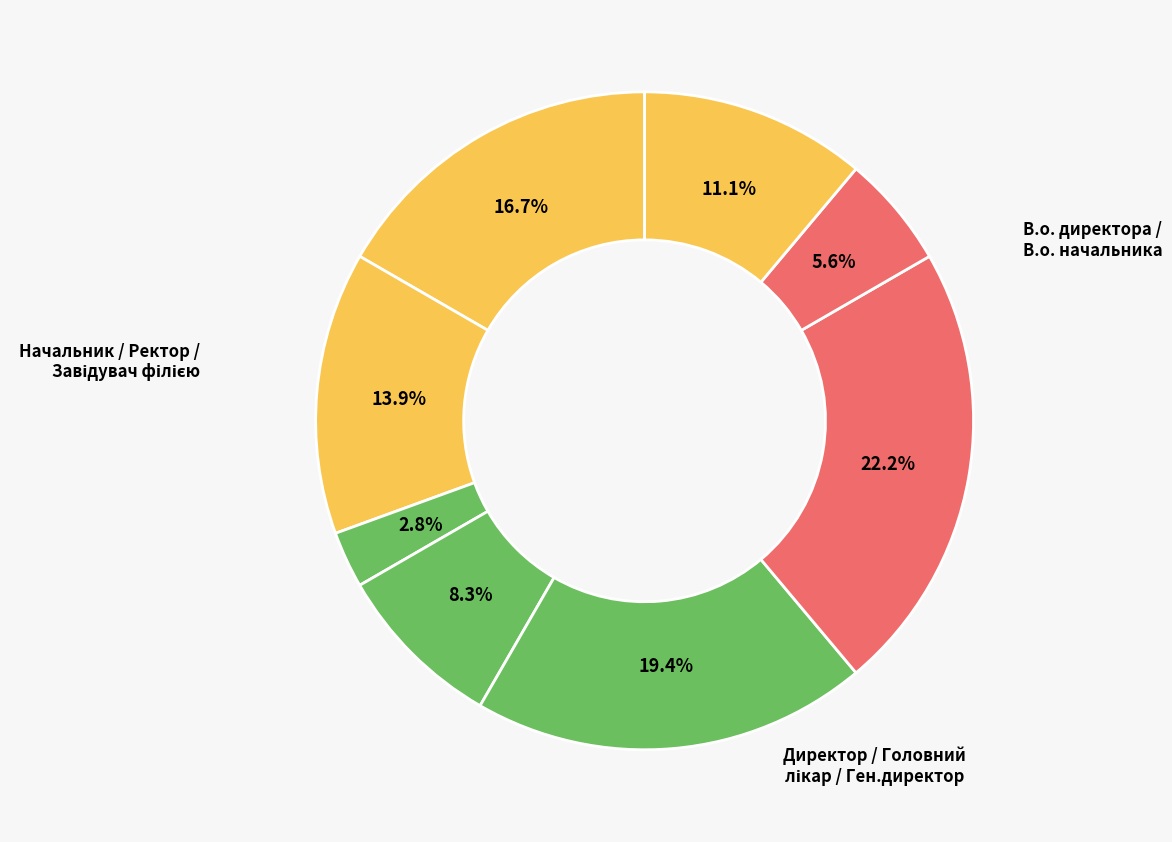

How many slices are in this pie chart?

8